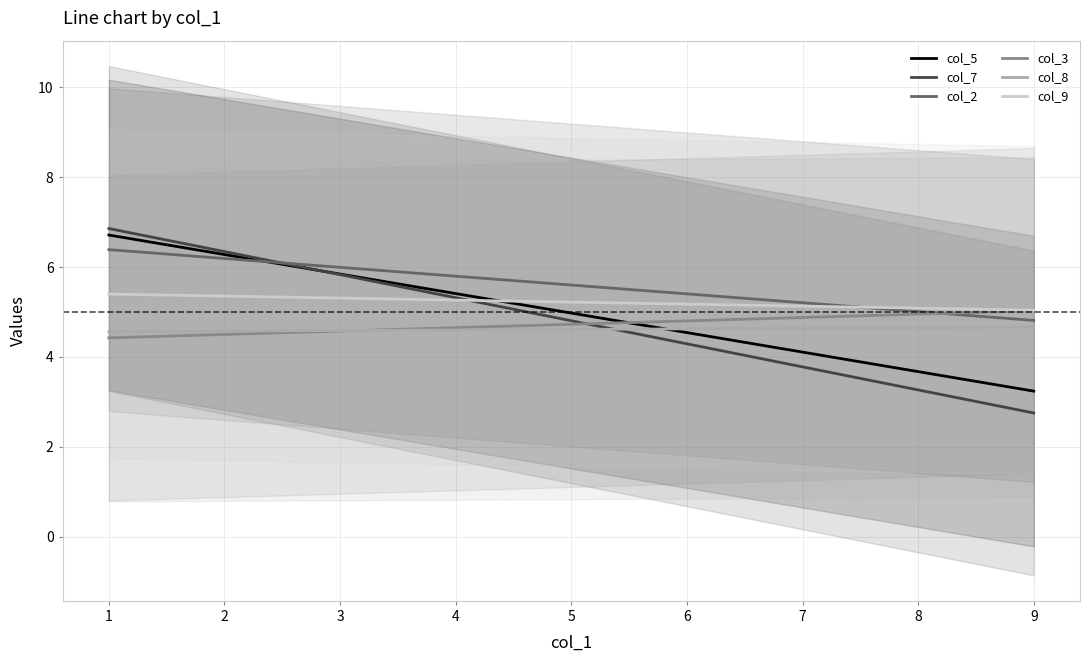

How many intersections are there between col_7 and col_8?

1